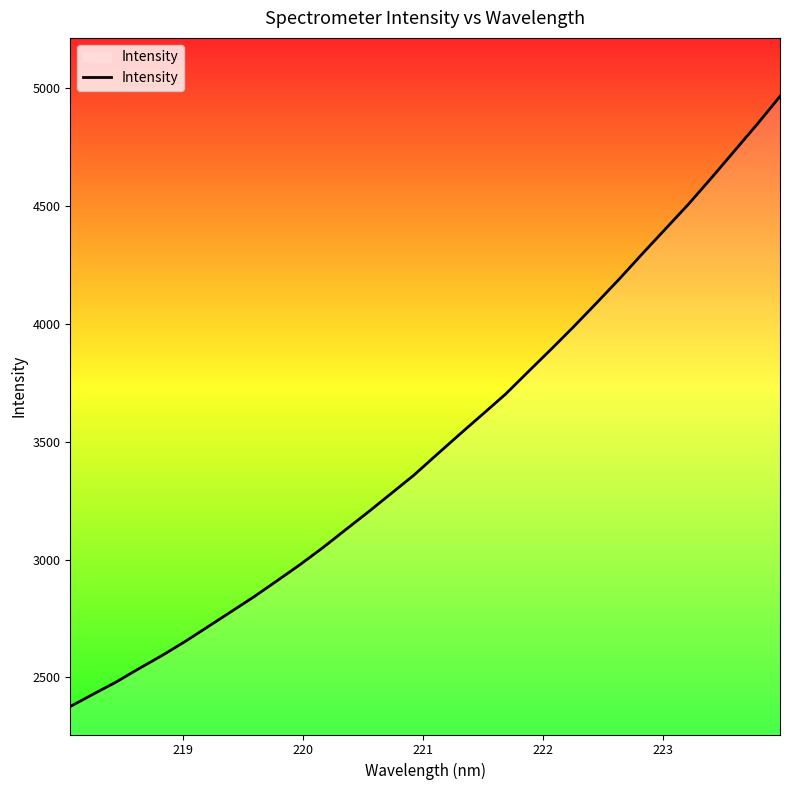

What is the maximum value shown in the chart?

4965.8